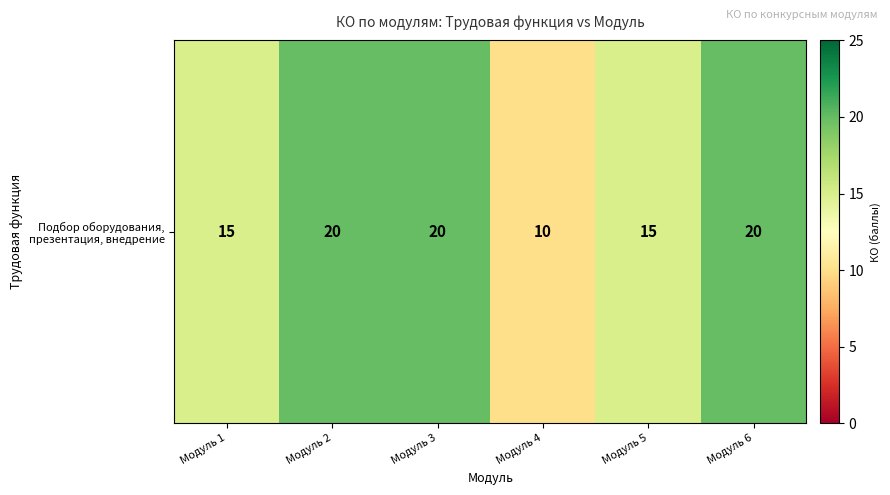

Reading right to left, extract all data points from this chart.

20	15	10	20	20	15